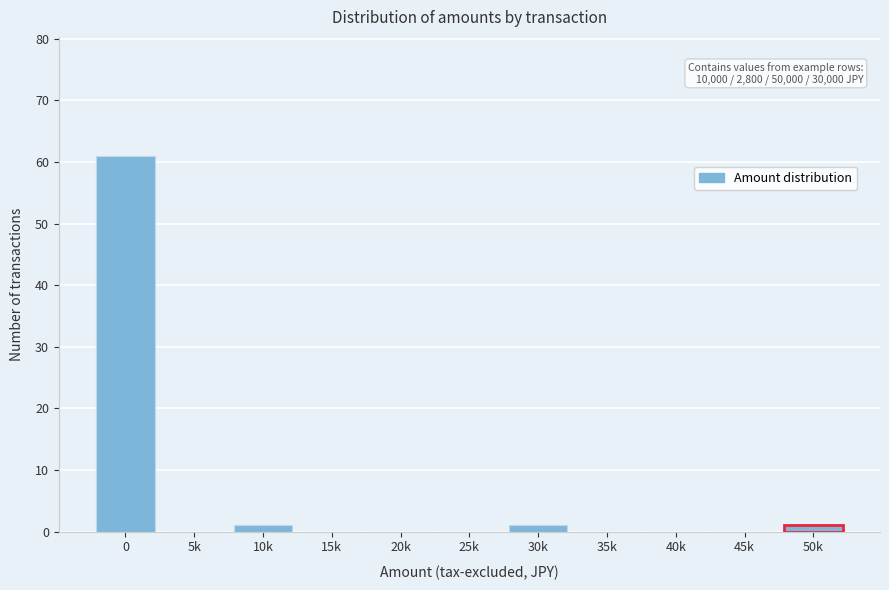

Reading left to right, list all the values displayed in this chart.

0=61	5k=0	10k=1	15k=0	20k=0	25k=0	30k=1	35k=0	40k=0	45k=0	50k=1